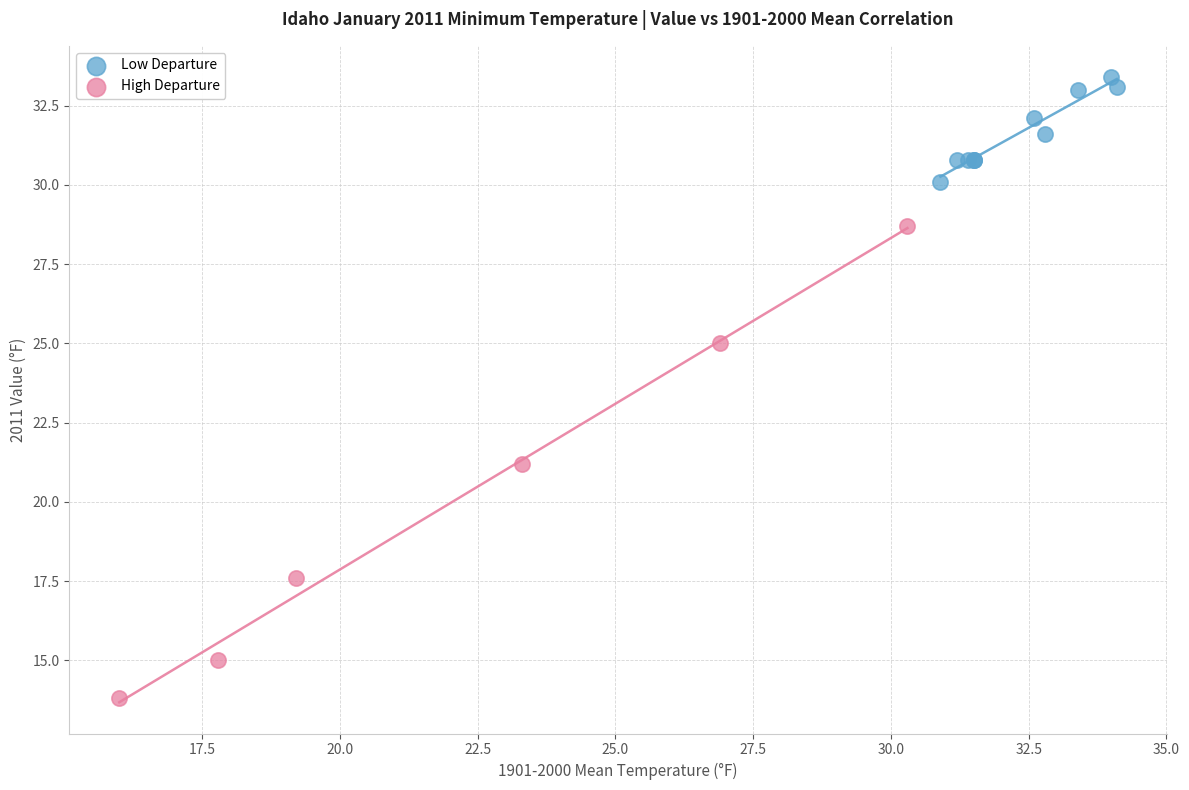

Which series contains the lowest Y value?

High Departure